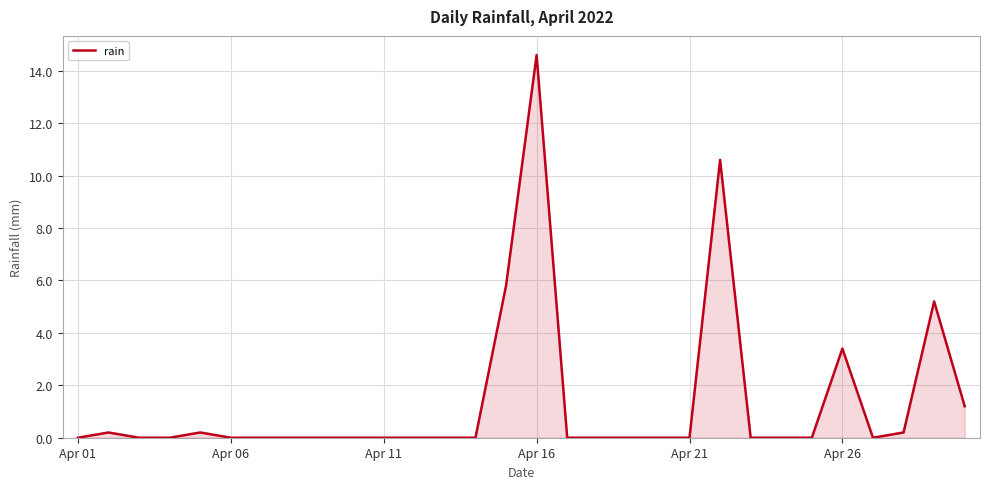

What is the difference between the maximum and minimum values?

14.6